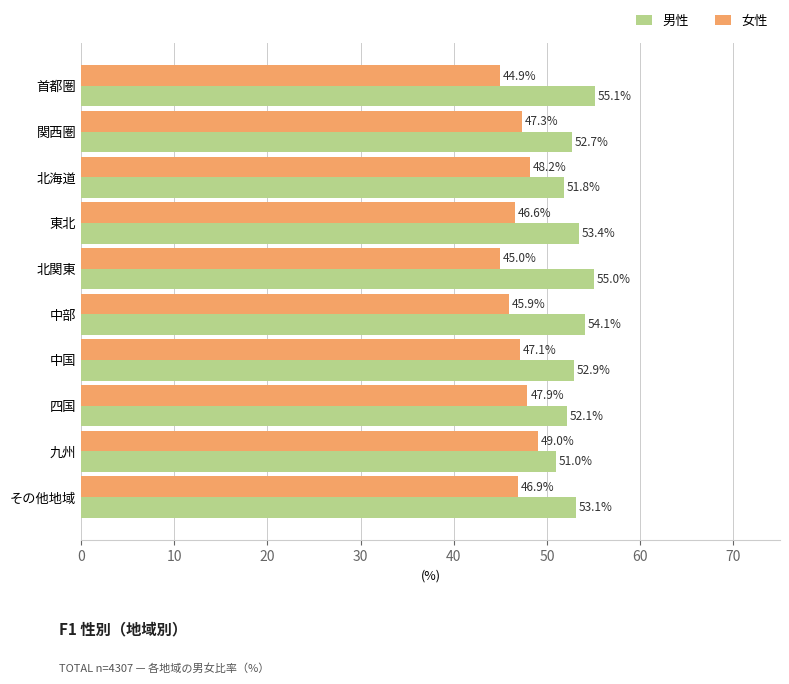

How many data points in 女性 are above 47?

5